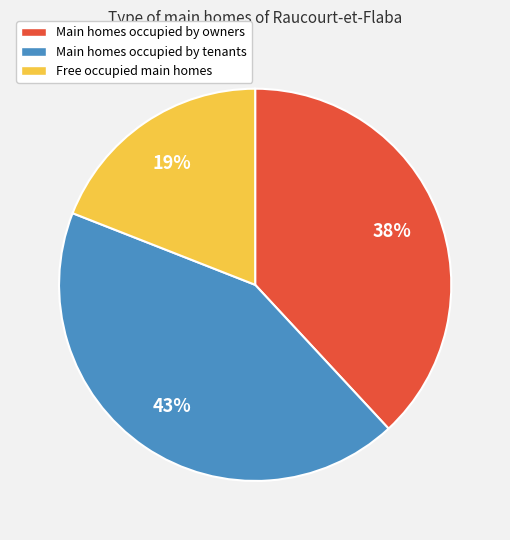

How many slices are in this pie chart?

3